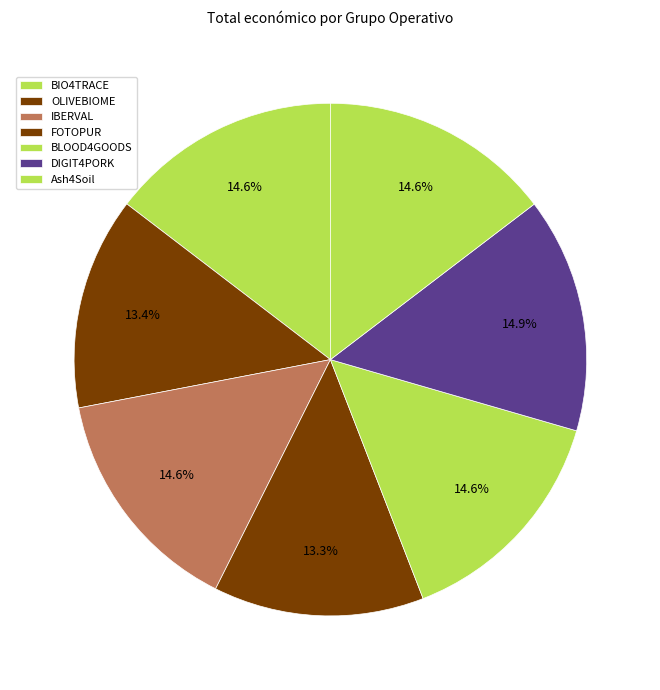

To the nearest percent, what is the difference between the largest and smallest slice percentages?

2%